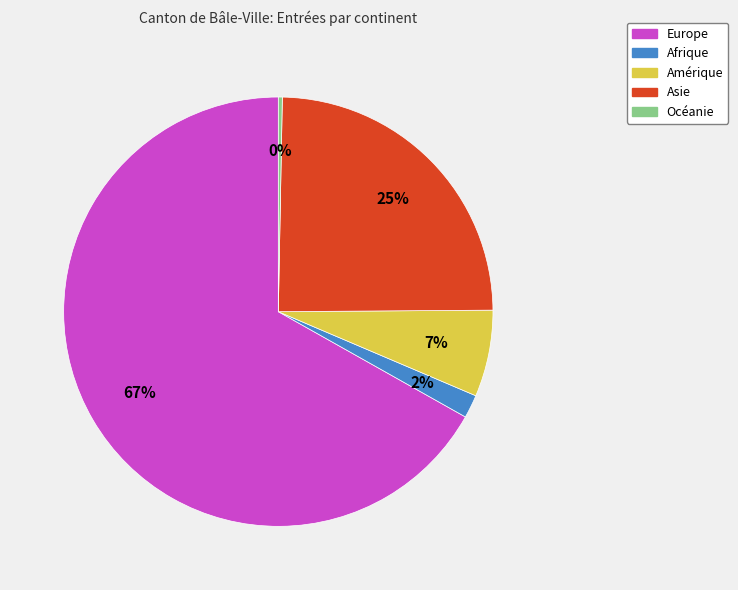

The Océanie slice represents 11% of the pie. True or false?

False